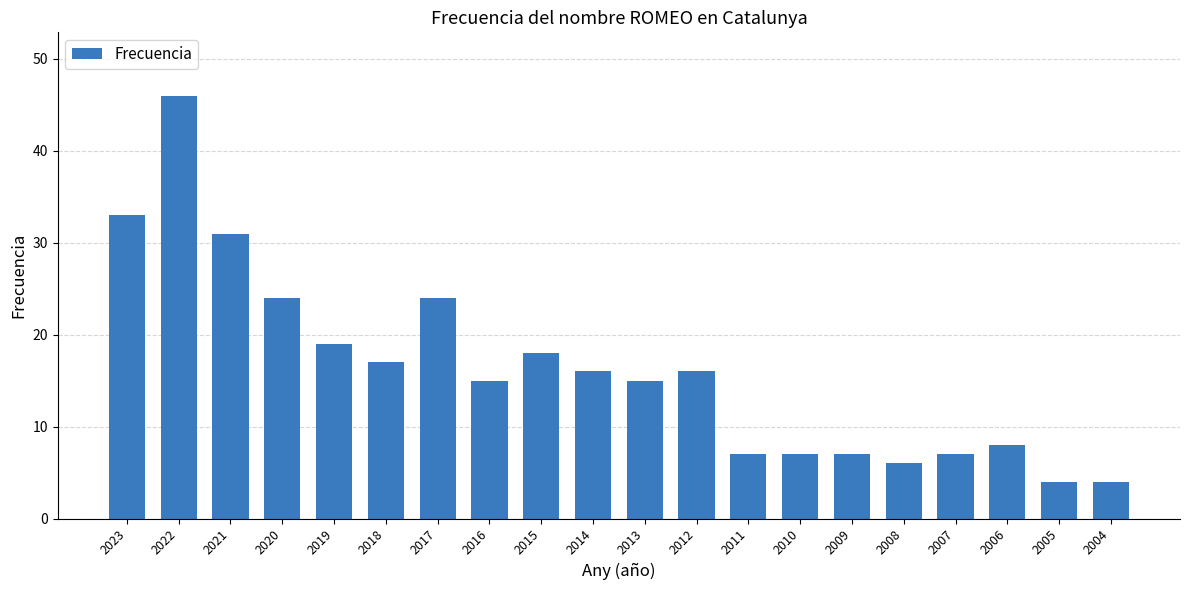

What is the change in value from 2017 to 2004?

-20